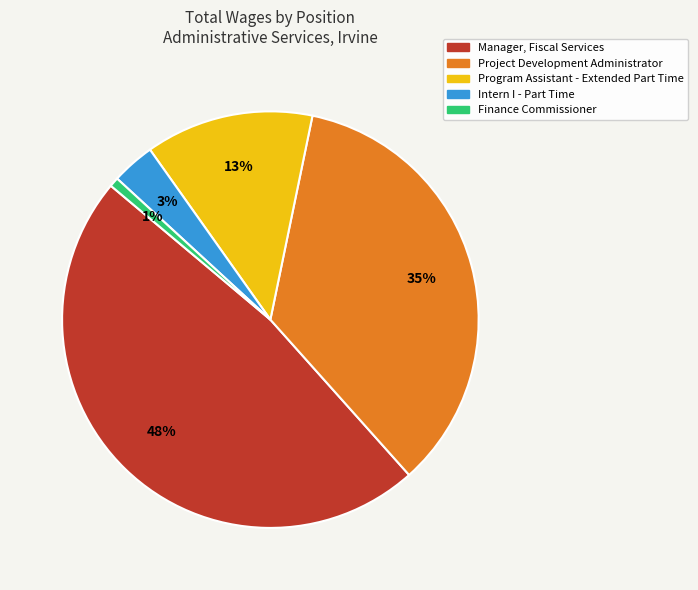

Is there a majority slice in this chart?

No